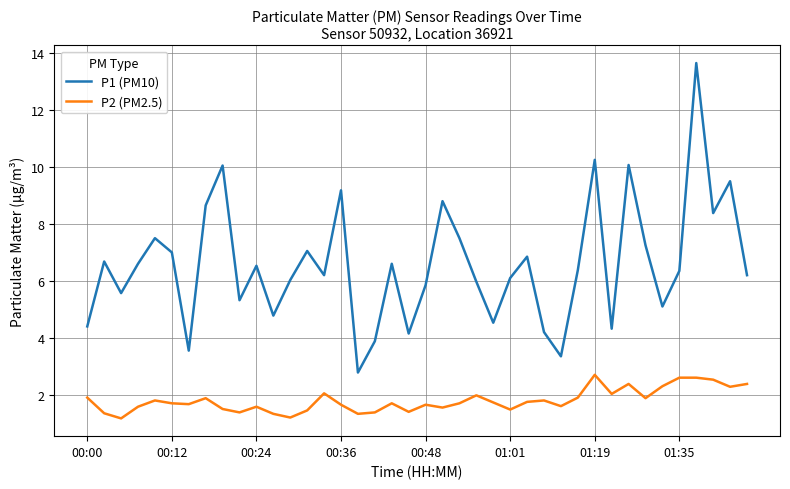

True or false: P1 (PM10) and P2 (PM2.5) intersect in this chart.

False